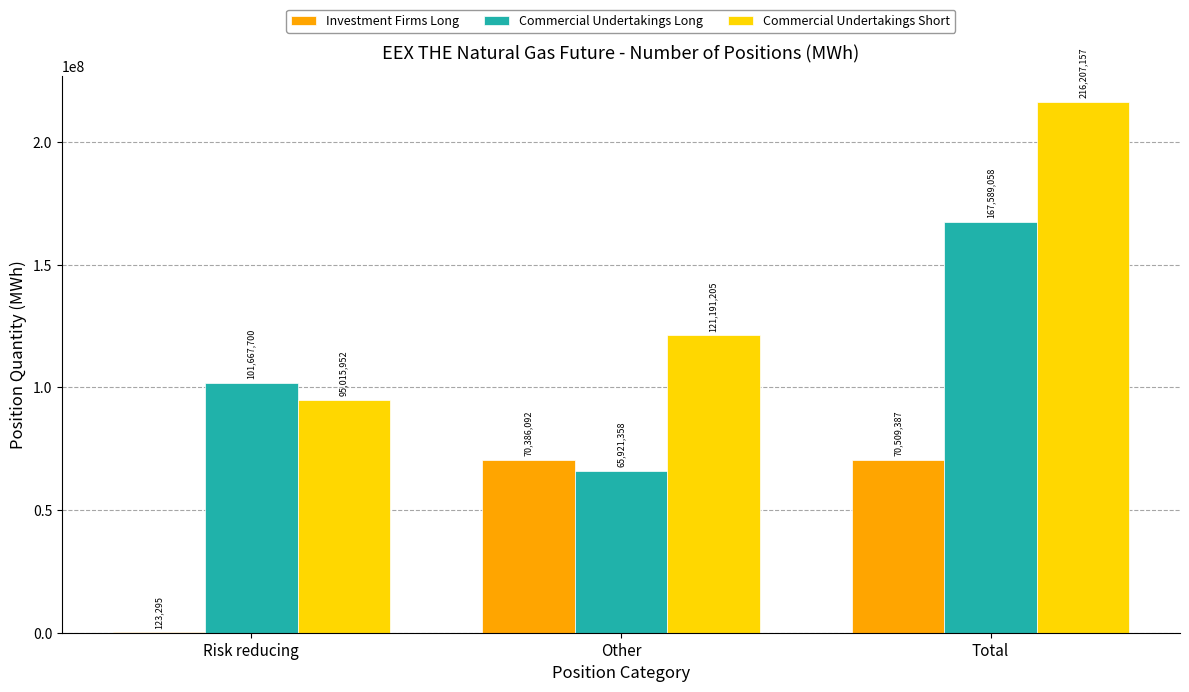

Reading left to right, transcribe all the data shown in this chart.

Investment Firms Long: Risk reducing=123295	Other=70386092	Total=70509387
Commercial Undertakings Long: Risk reducing=101667700	Other=65921358	Total=167589058
Commercial Undertakings Short: Risk reducing=95015952	Other=121191205	Total=216207157